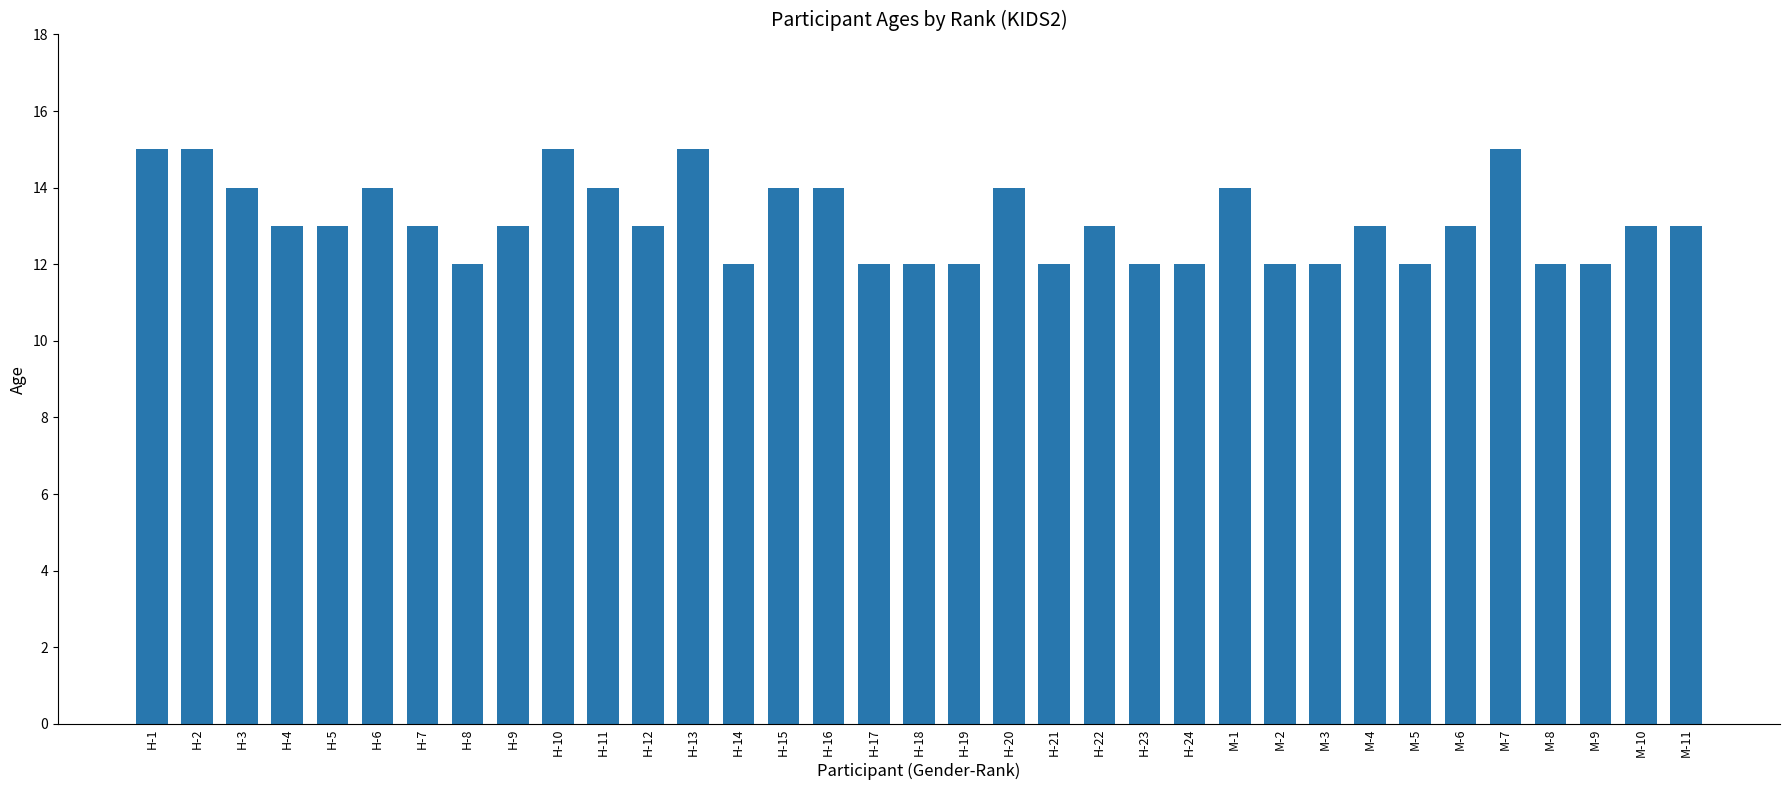

Is it true that the value at H-9 is 20?

False